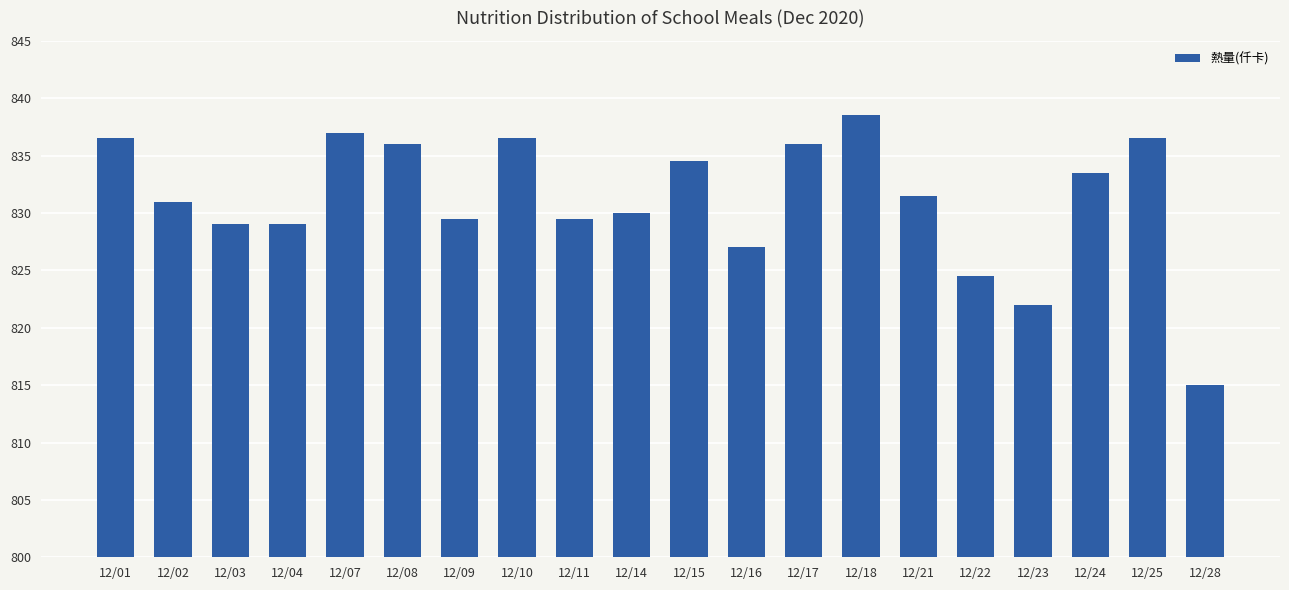

What is the change in value from 12/03 to 12/16?

-2.0